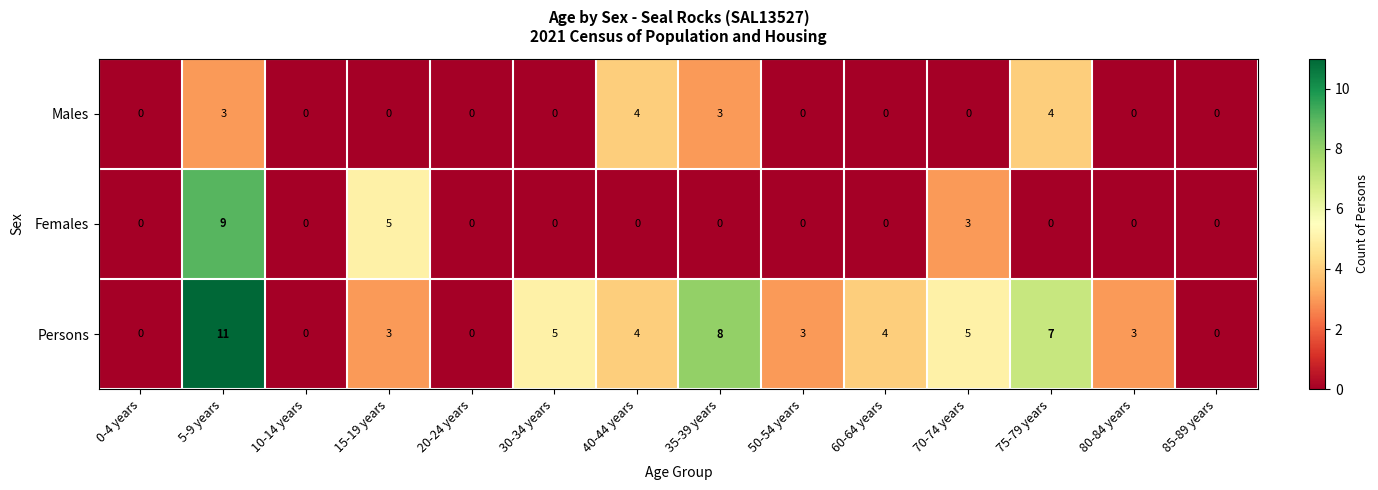

True or false: Males has a value of 6 at 75-79 years.

False